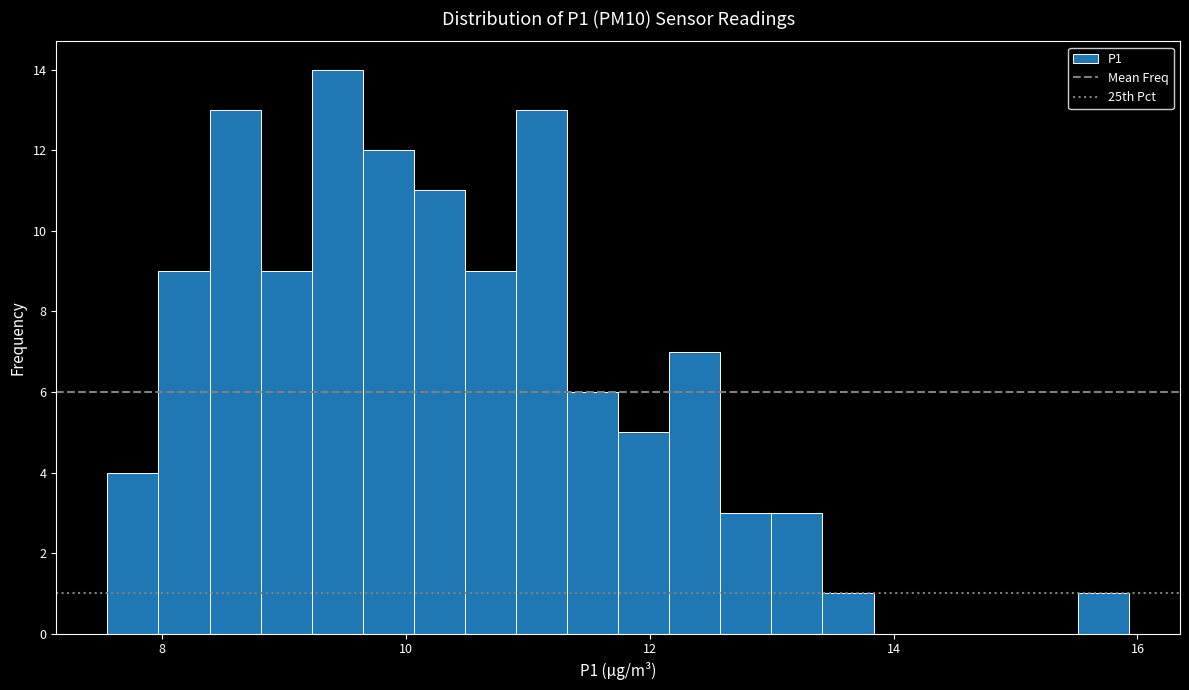

Read against the x-axis, roughly where is the centre of the tallest bar?

9.4